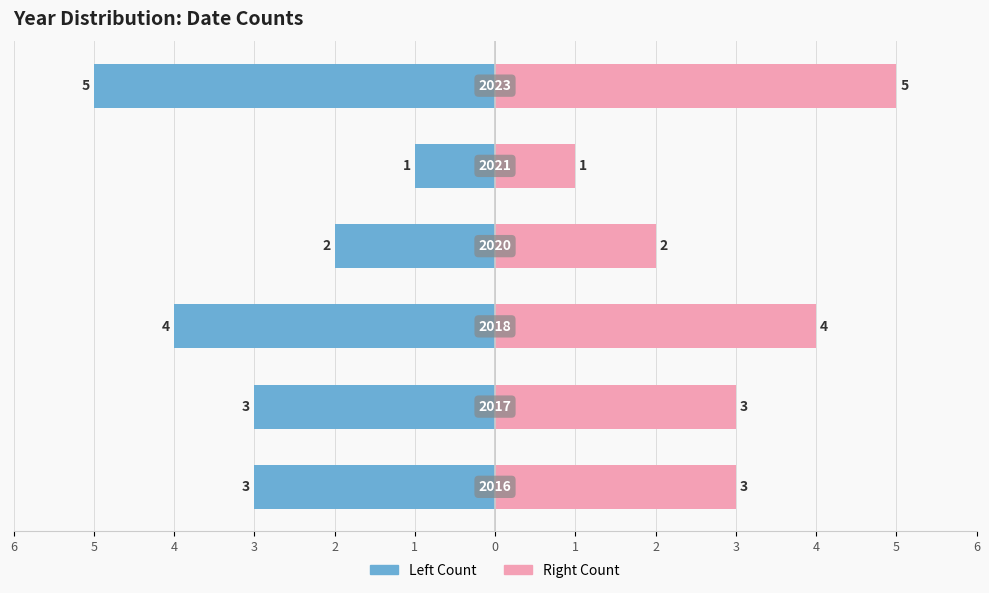

The value of Right Count at 1 is 5. True or false?

True